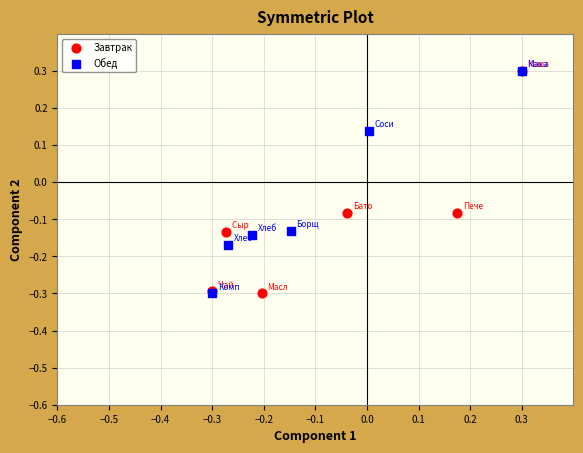

What are all the series names shown in the legend?

Завтрак, Обед